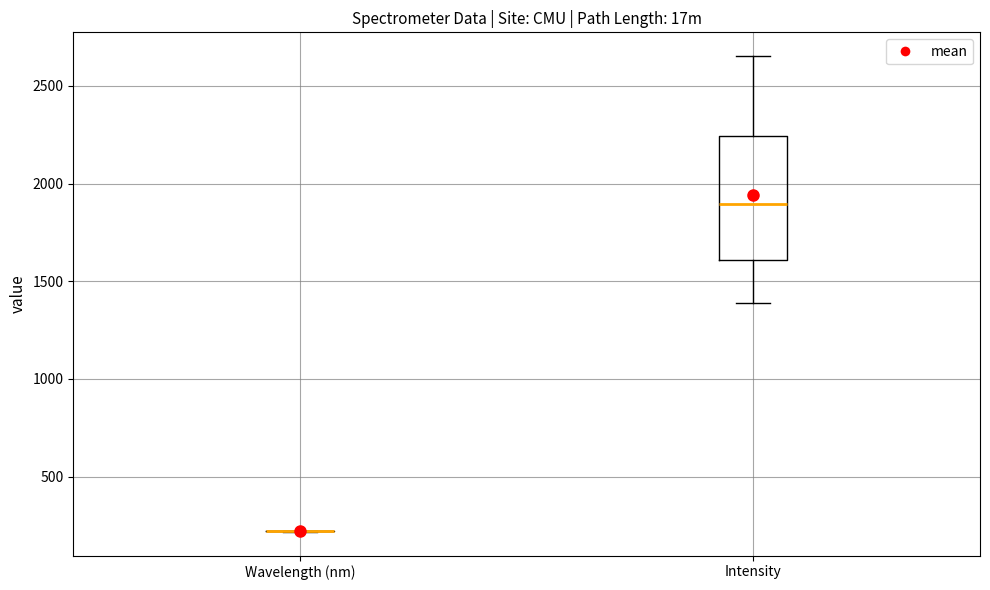

Comparing the boxes themselves (not the whiskers), which one is the tallest?

Intensity